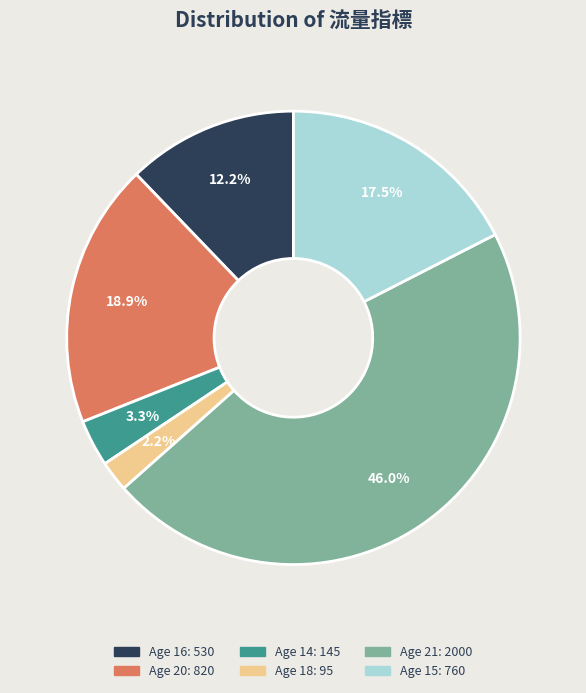

Is there any slice that represents more than half of the pie?

No